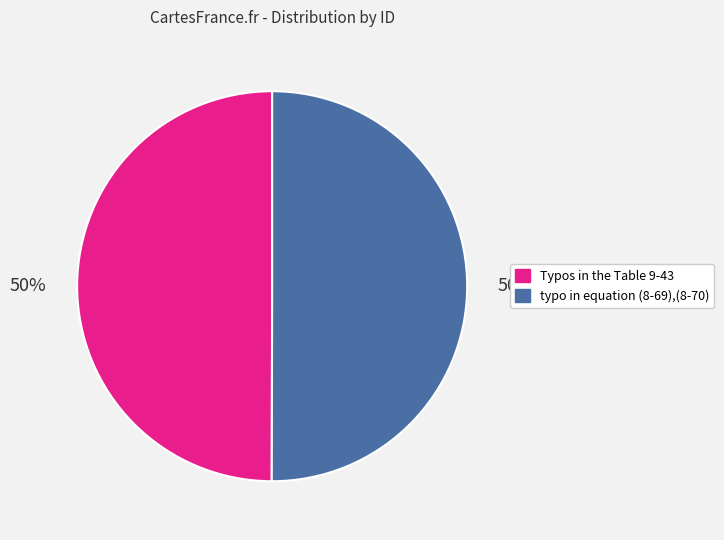

Do typo in equation (8-69),(8-70) and Typos in the Table 9-43 together represent more than half of the pie?

Yes